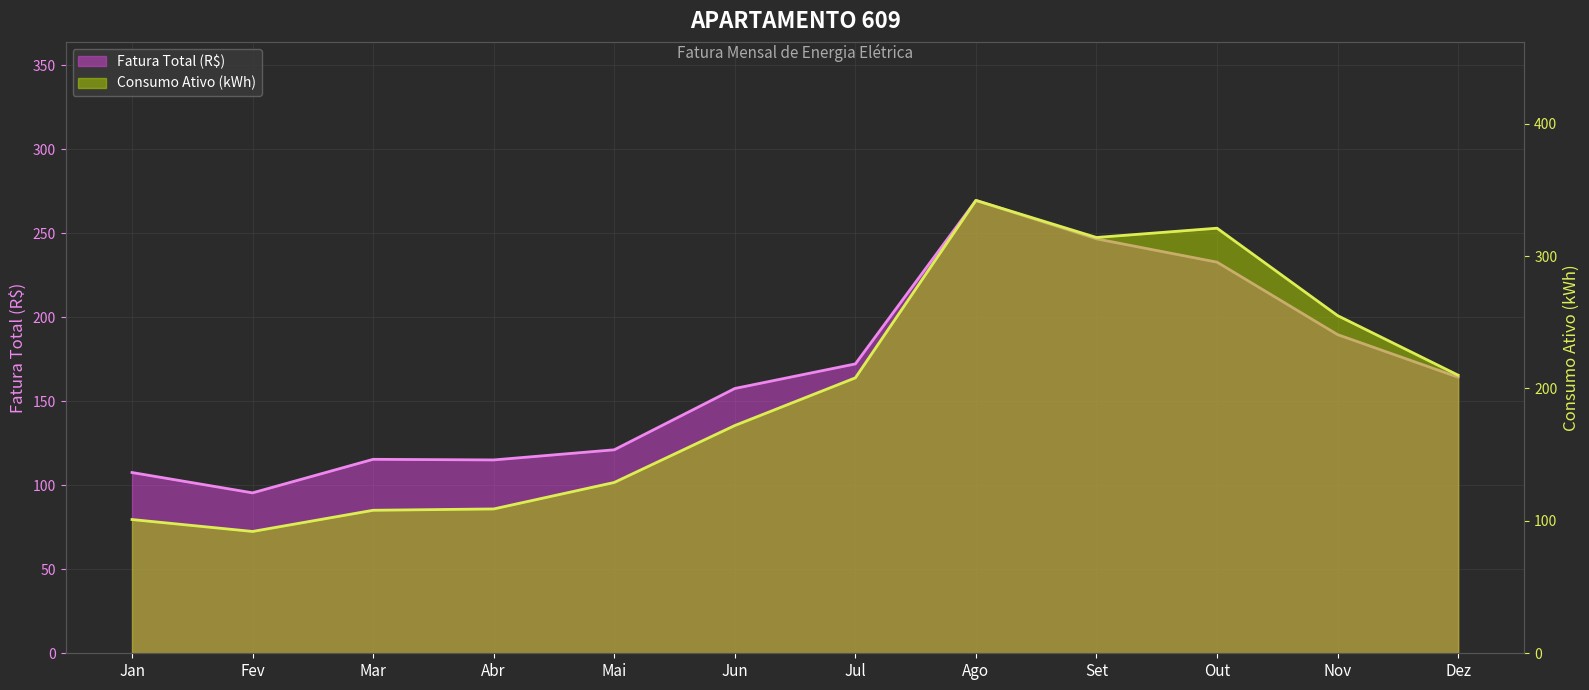

The Consumo Ativo (kWh) series shows 108.0 at Mar. True or false?

True